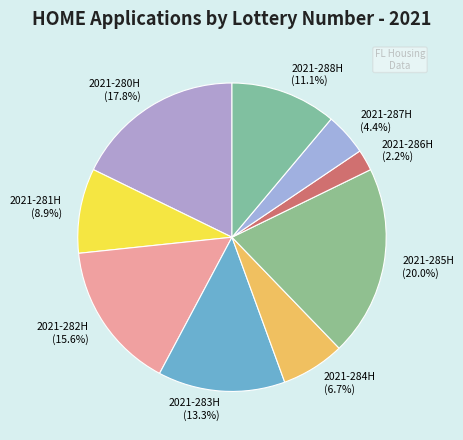

To the nearest percent, what portion does 2021-281H represent?

9%